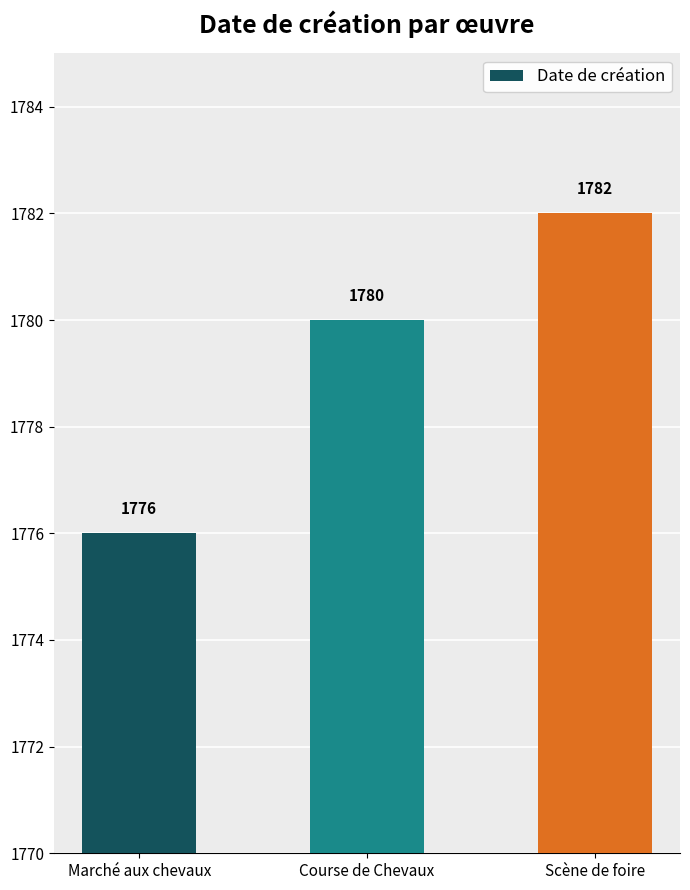

Count the values in the range 1776 to 1782.

3